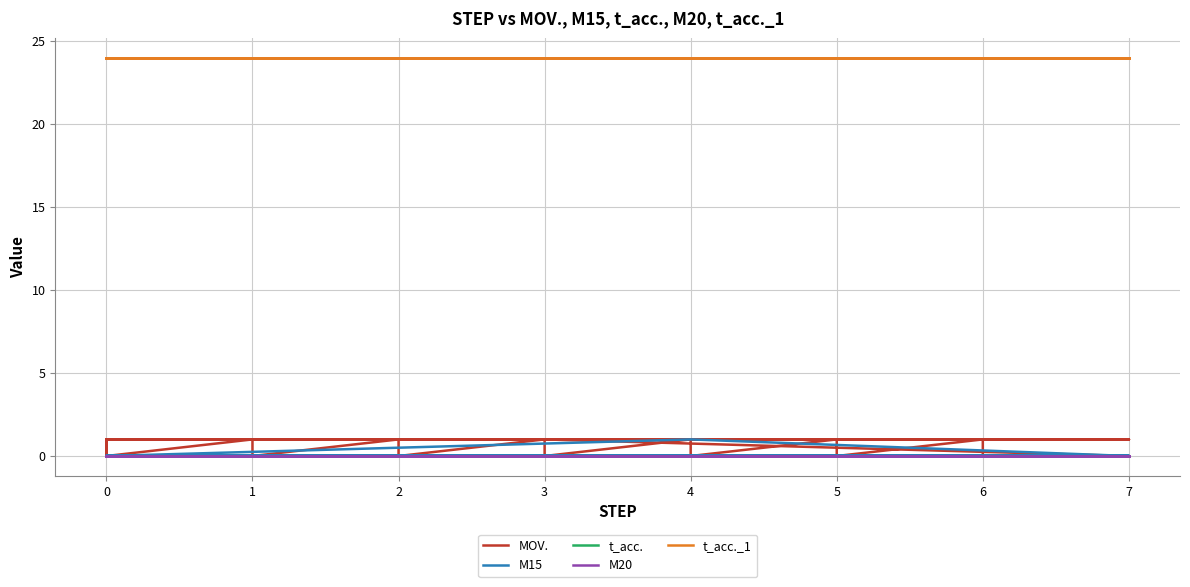

What is the maximum value shown in the chart?

24